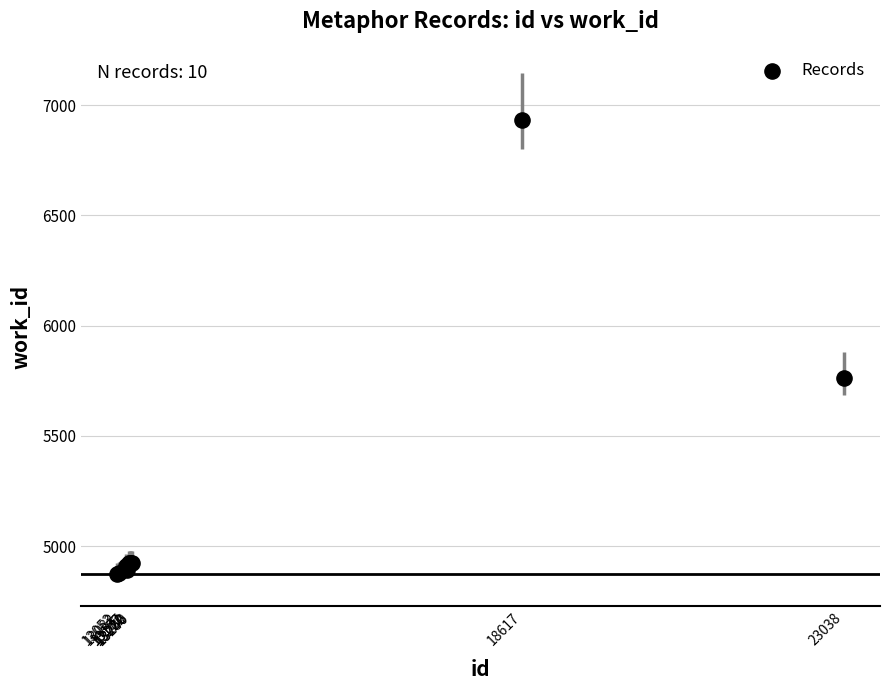

What Y value in the scatter plot is closest to 5903?

5761